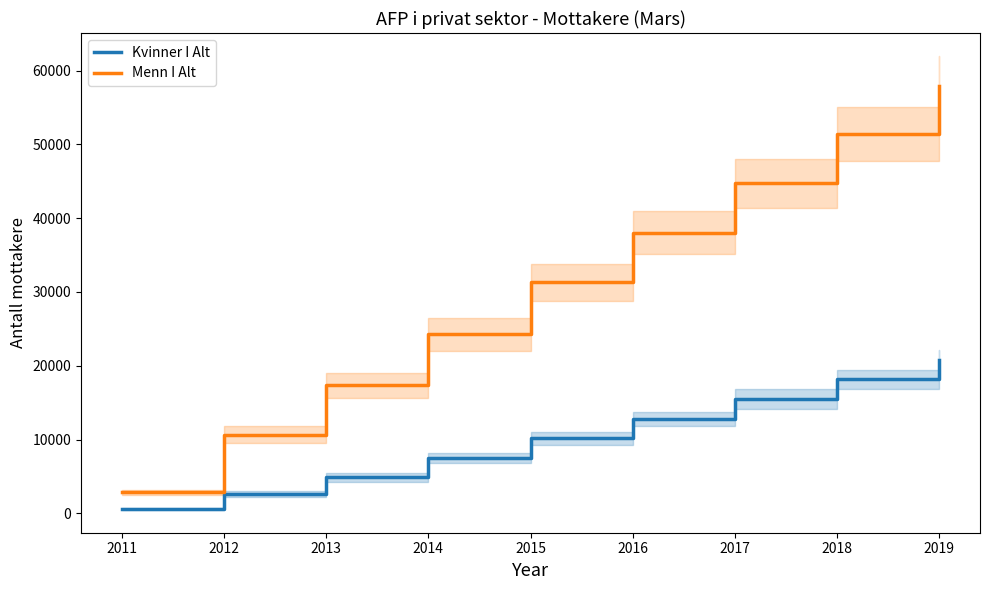

Where is Menn I Alt nearest to the value 30388?

2015